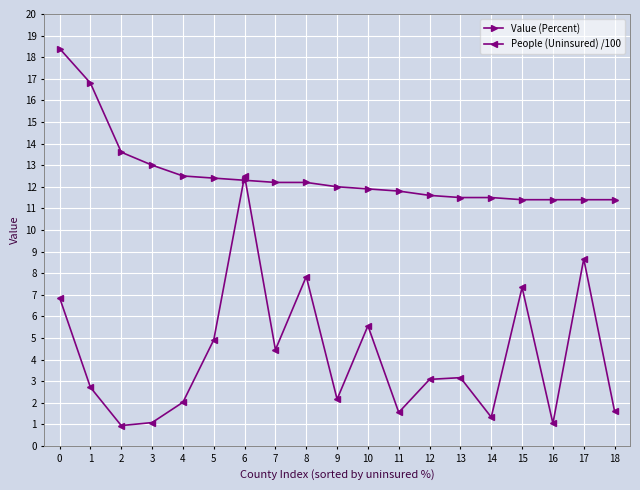

List the series in order of their overall mean, lowest first.

People (Uninsured) /100, Value (Percent)